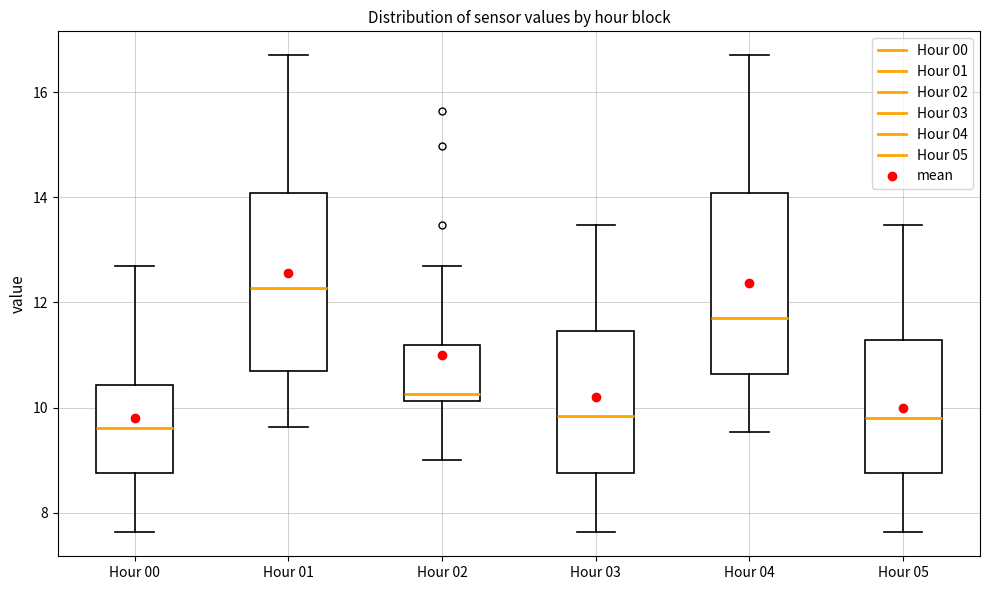

Reading left to right, transcribe this box plot: for each box, give where its median line is, the range the box spans, and where its two whiskers end, as read against the y-axis. The values are not printed on the chart, so give them approximately, as read against the axis.

Hour 00: median 9.6, box 8.8 to 10.4, whiskers 7.6 to 12.8
Hour 01: median 12.2, box 10.6 to 14.0, whiskers 9.6 to 16.8
Hour 02: median 10.2 (just above the box's lower edge), box 10.2 to 11.2, whiskers 9.0 to 12.8
Hour 03: median 9.8, box 8.8 to 11.4, whiskers 7.6 to 13.4
Hour 04: median 11.8, box 10.6 to 14.0, whiskers 9.6 to 16.8
Hour 05: median 9.8, box 8.8 to 11.2, whiskers 7.6 to 13.4